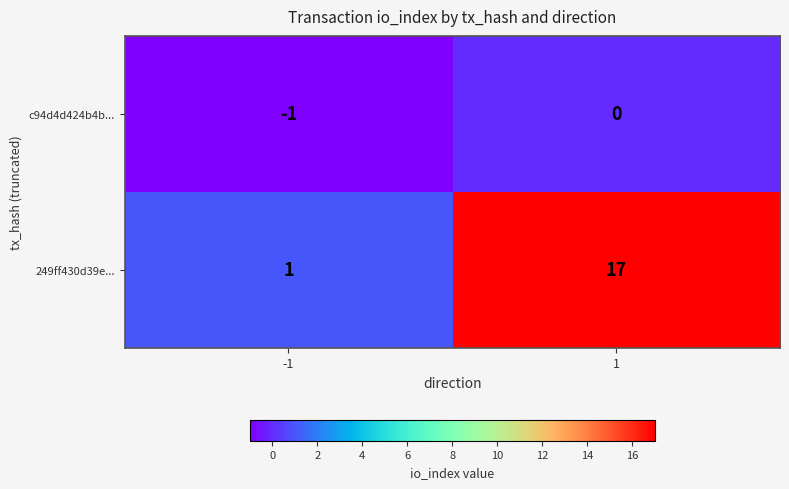

Reading left to right, list all the values displayed in this chart.

c94d4d424b4b...: -1	0
249ff430d39e...: 1	17